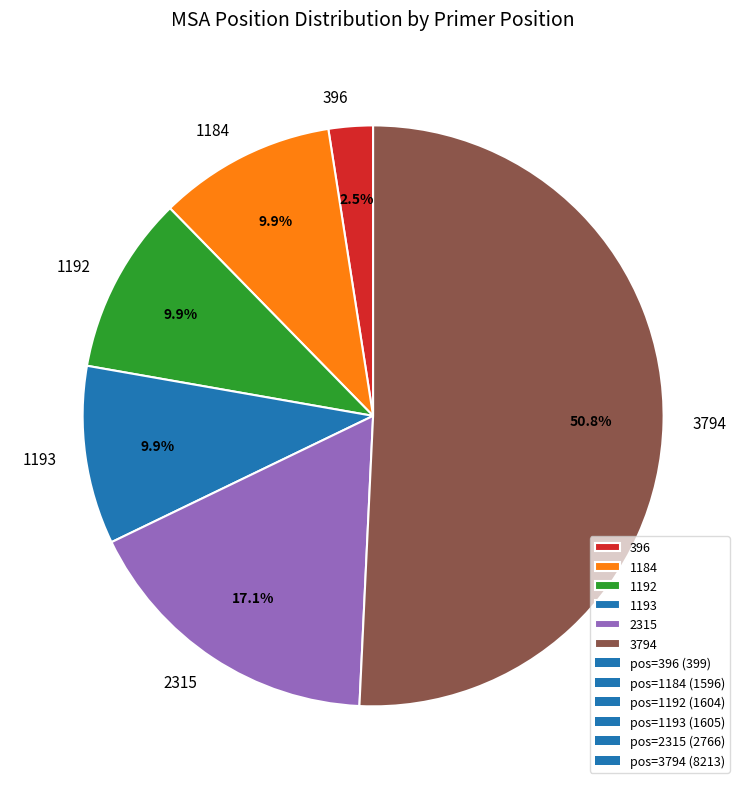

What is the largest slice in the pie chart?

3794